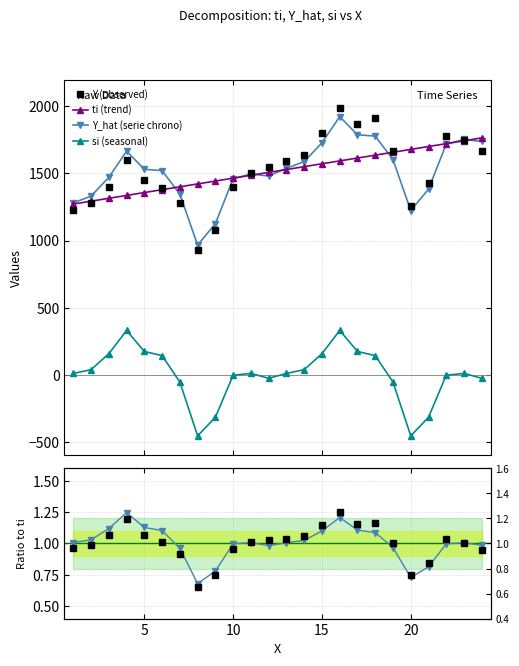

What is the minimum value for Y_hat (serie chrono)?

966.3